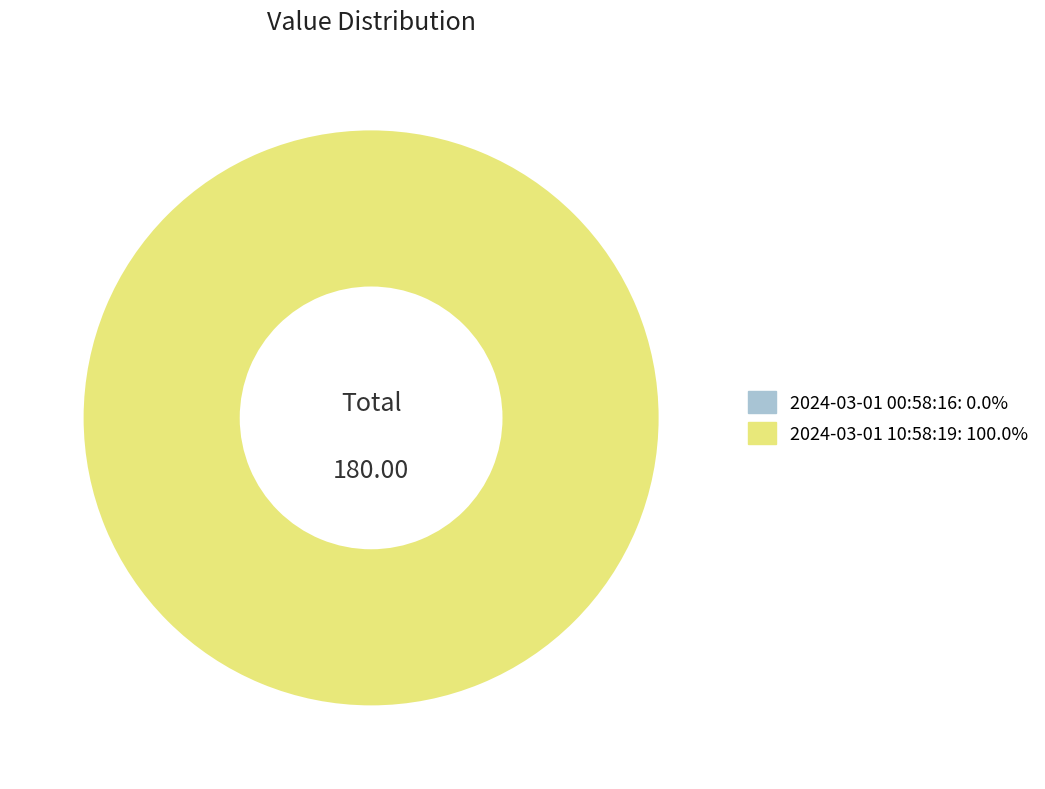

What percentage is the 2024-03-01T10:58:19.262Z slice, to the nearest percent?

100%